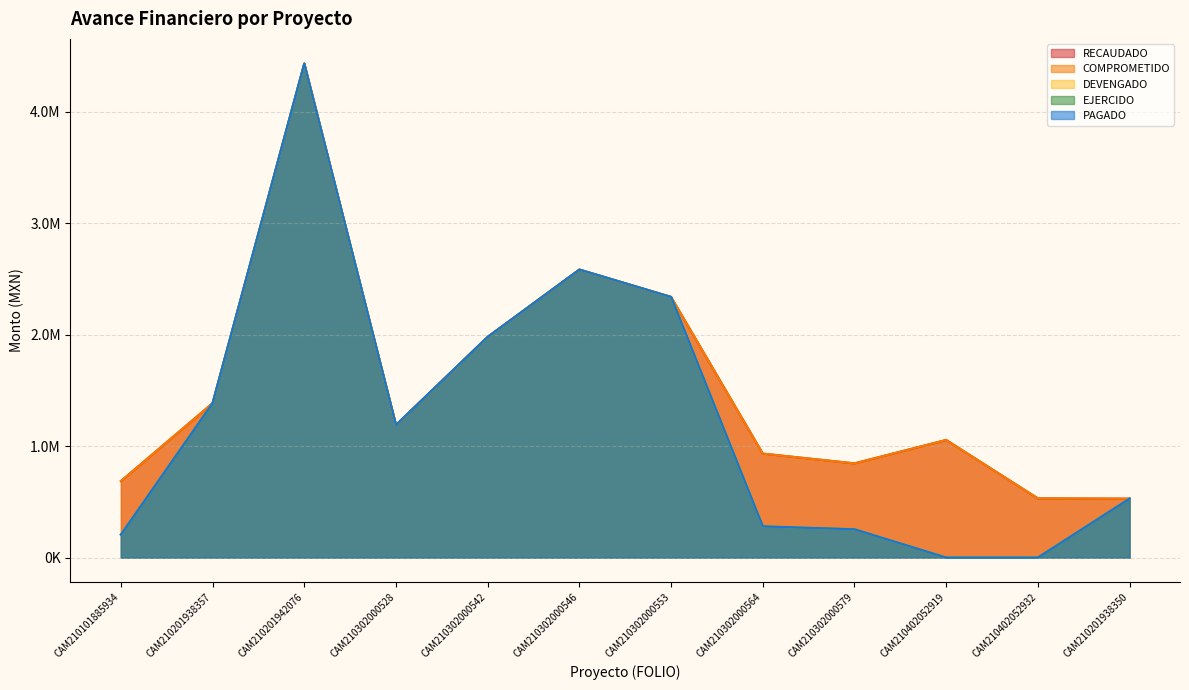

Is the value of RECAUDADO at CAM210402052932 greater than the value of EJERCIDO at CAM210201938357?

No